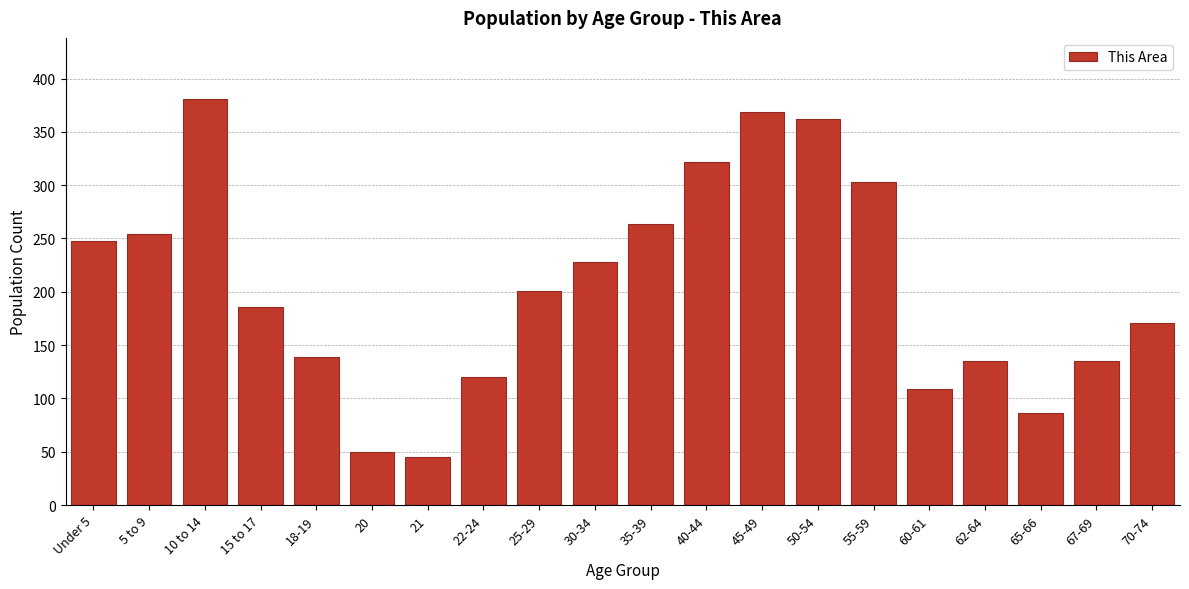

Reading left to right, what are all the values shown in this chart?

Under 5=248	5 to 9=254	10 to 14=381	15 to 17=186	18-19=139	20=50	21=45	22-24=120	25-29=201	30-34=228	35-39=264	40-44=322	45-49=369	50-54=362	55-59=303	60-61=109	62-64=135	65-66=86	67-69=135	70-74=171